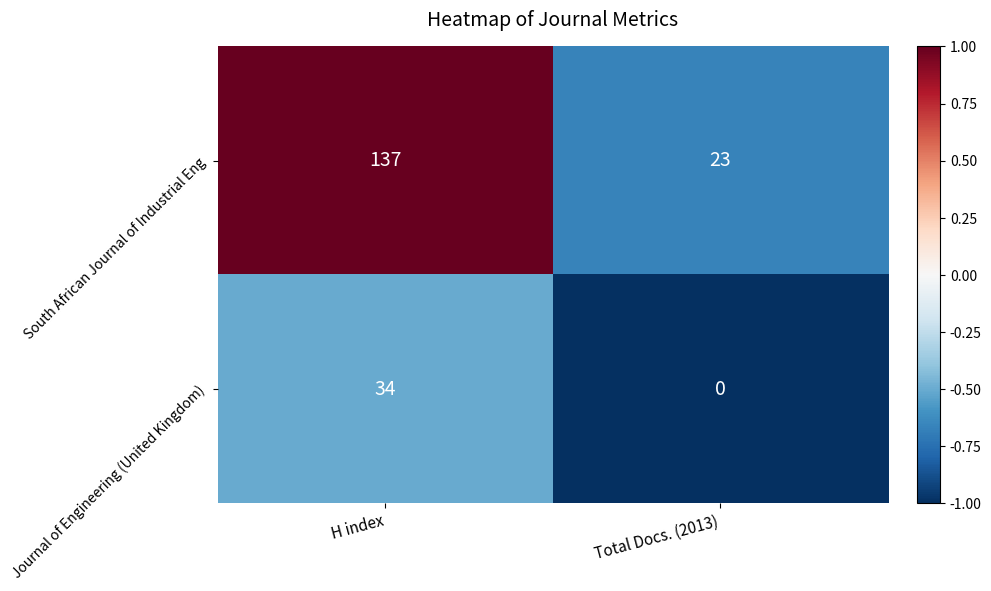

What is the minimum value for South African Journal of Industrial Eng?

23